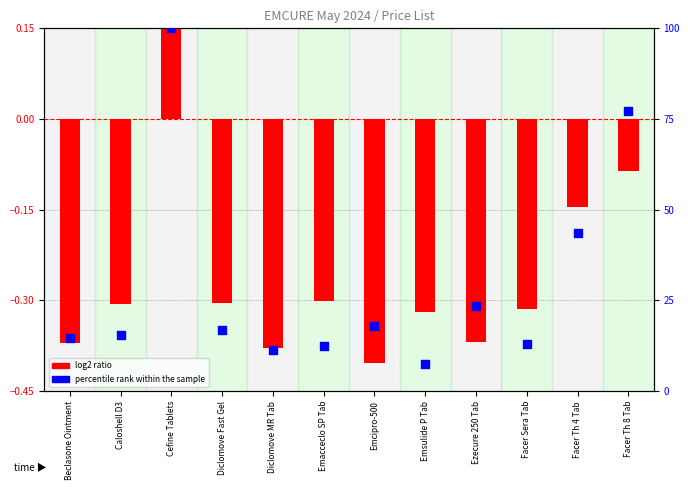

Which series has the largest total across all categories?

percentile rank within the sample